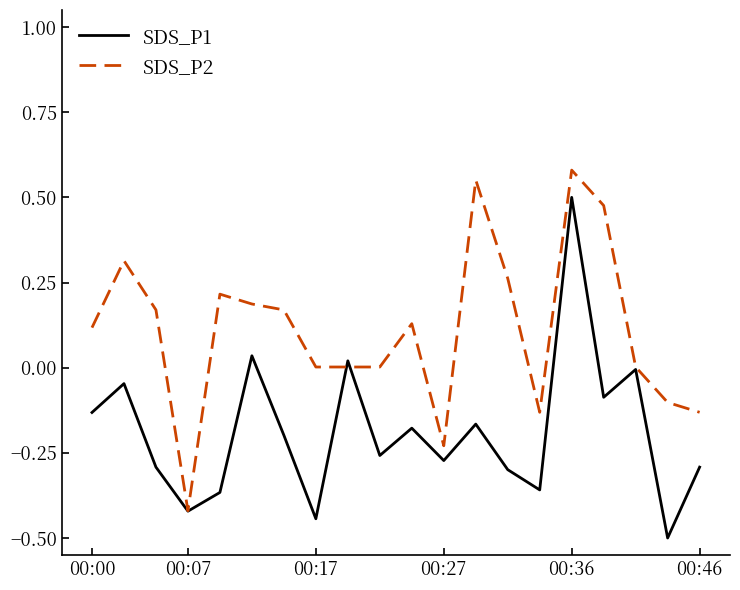

What is the sum of all SDS_P1 values?

-3.8